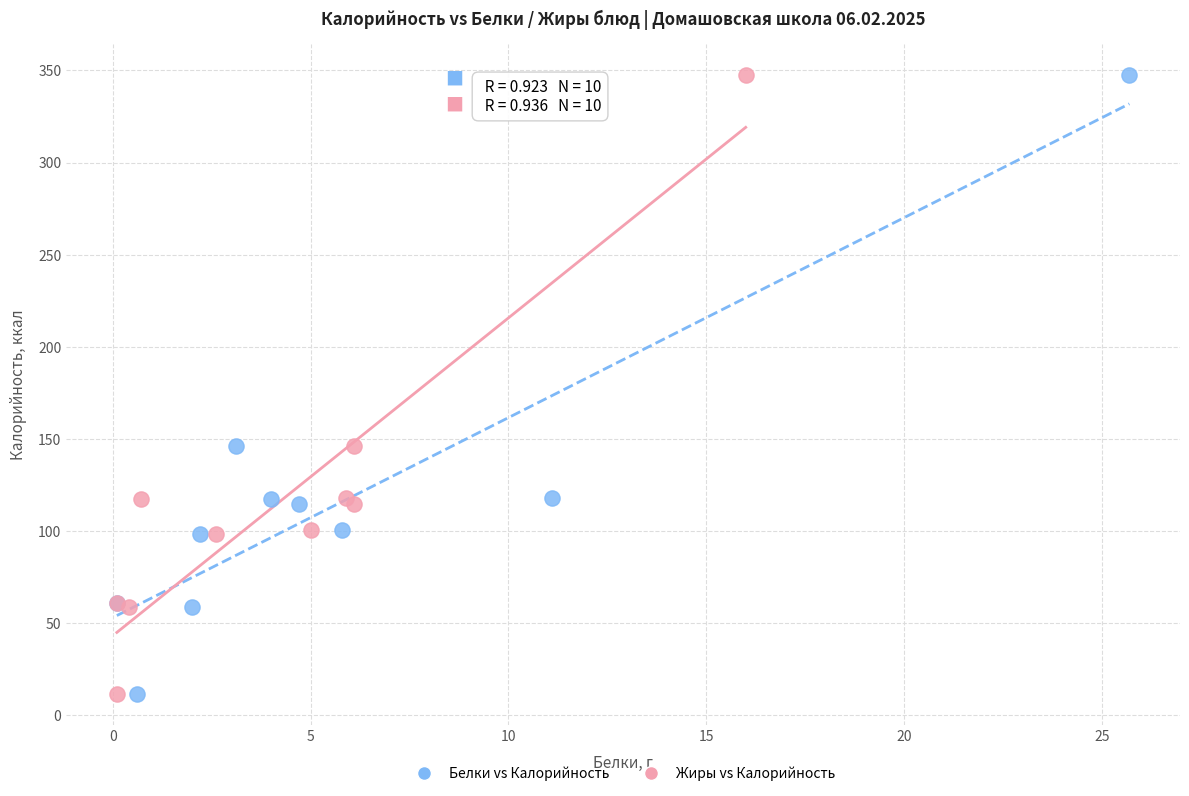

What are all the series names shown in the legend?

Белки vs Калорийность, Жиры vs Калорийность